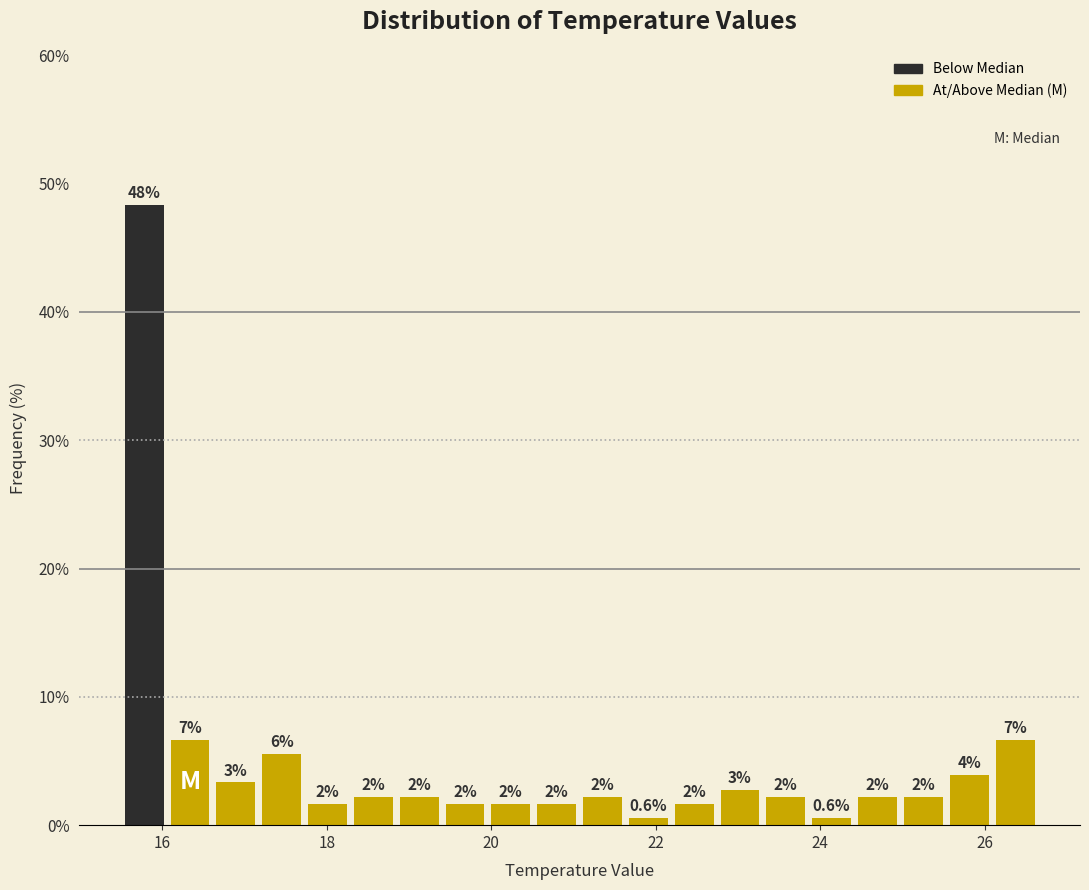

Read against the x-axis, roughly where is the centre of the tallest bar?

15.8